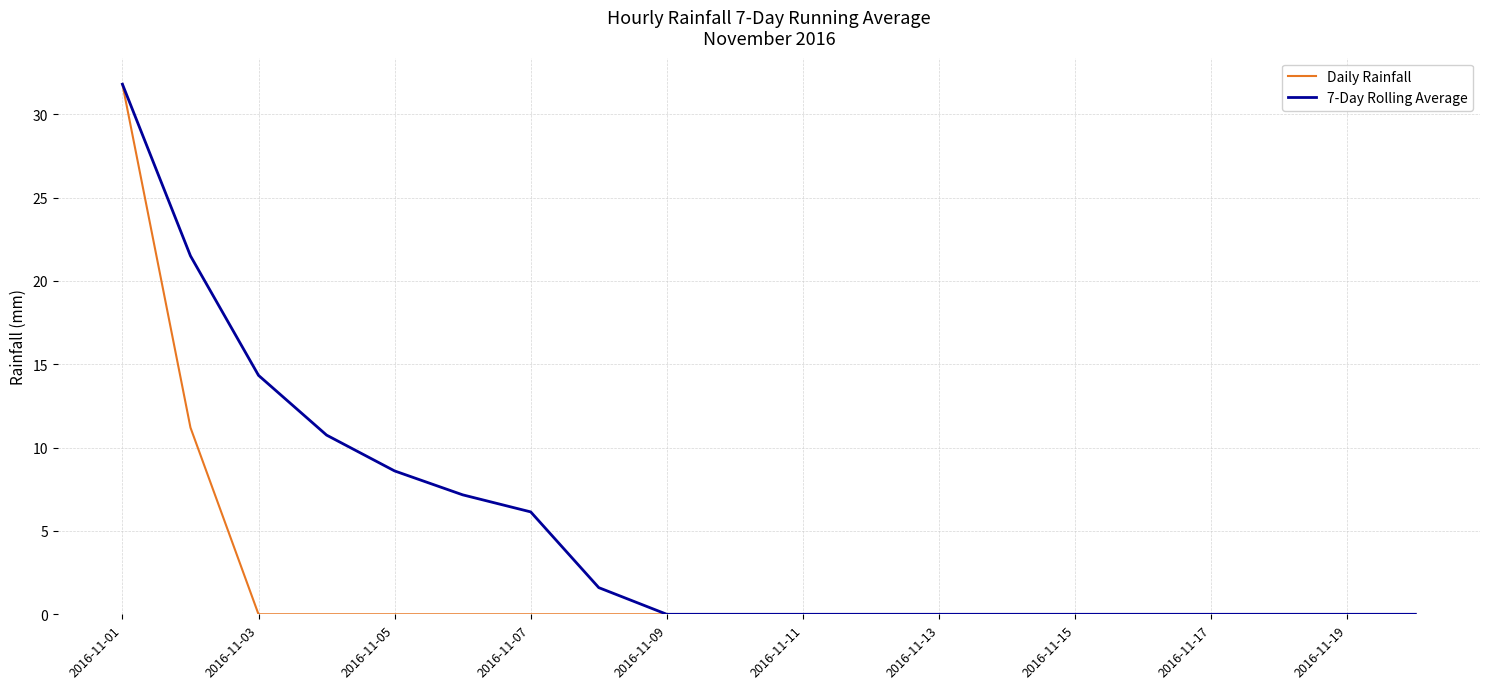

Rank the series by their average value, from highest to lowest.

7-Day Rolling Average, Daily Rainfall